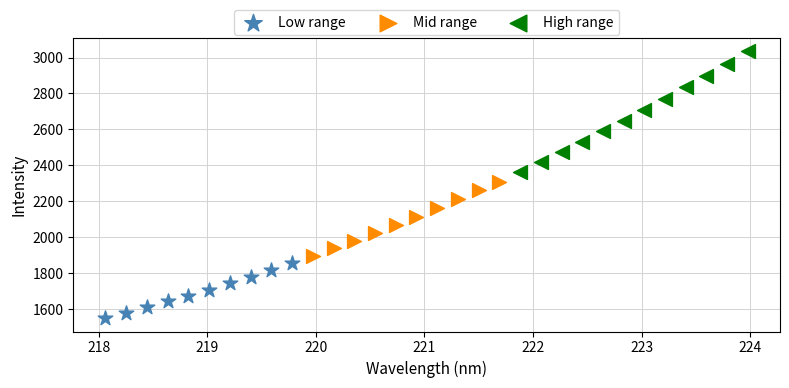

Which series has the largest Y range (max minus min)?

High range